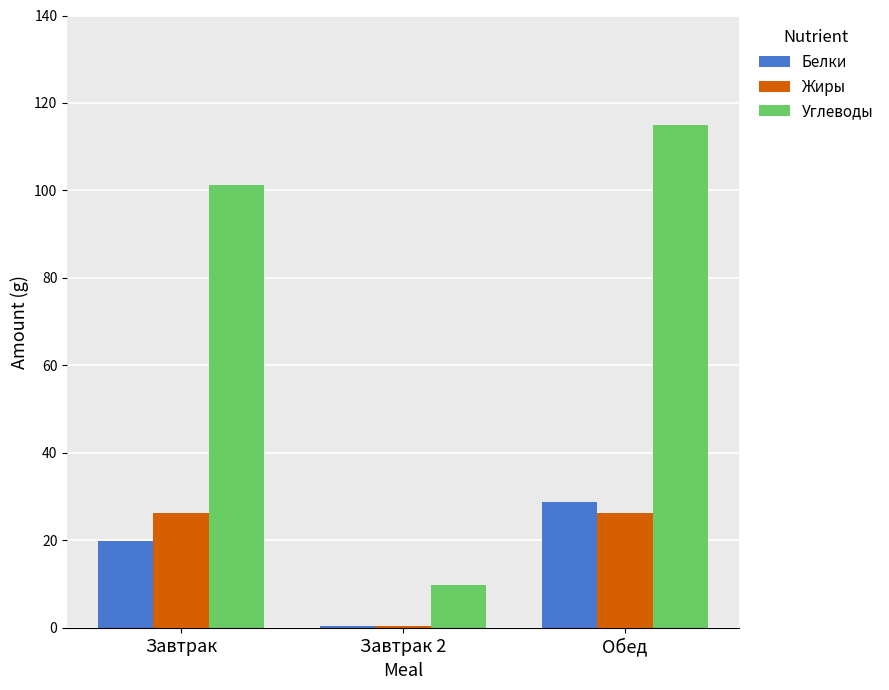

What is the sum of all Жиры values?

52.8